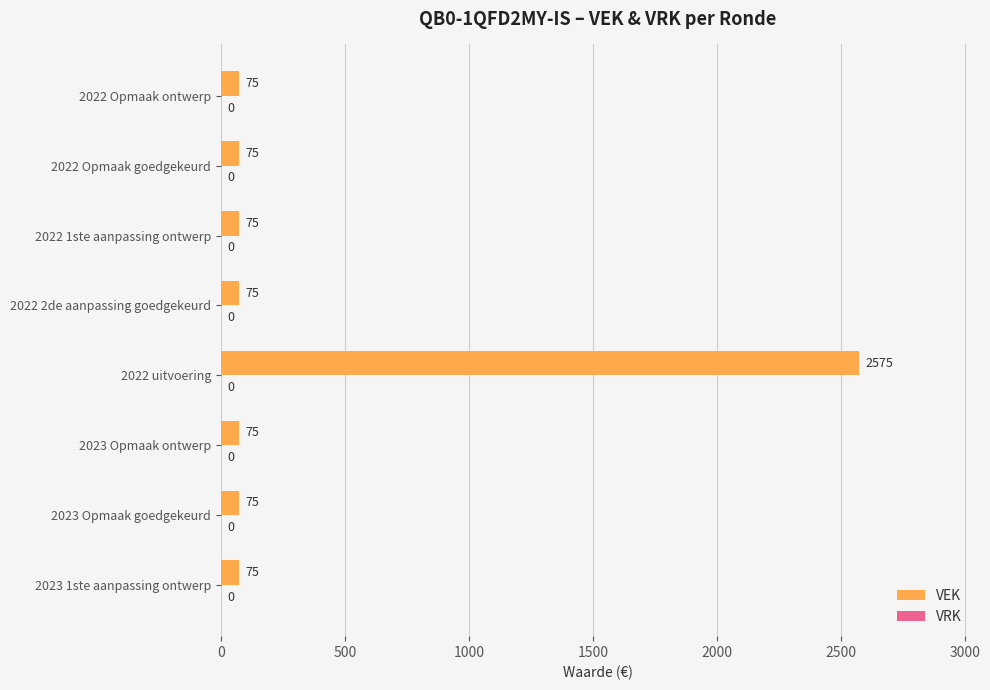

What is the sum of all values?

3100